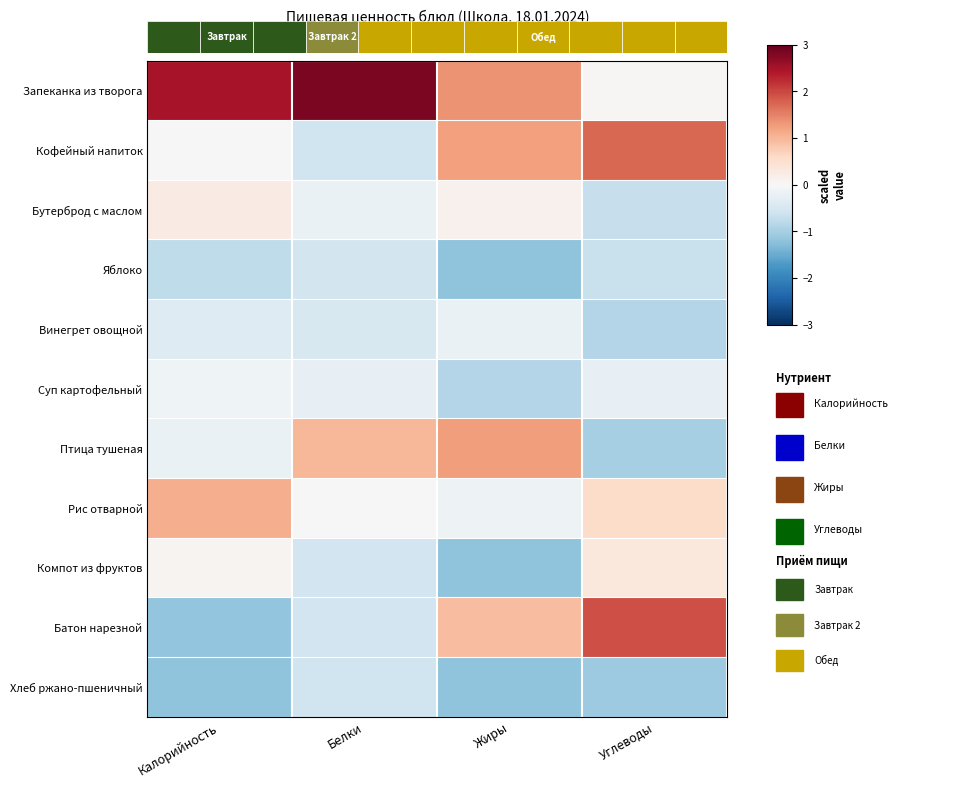

At which category is the sum across all series the highest?

Углеводы